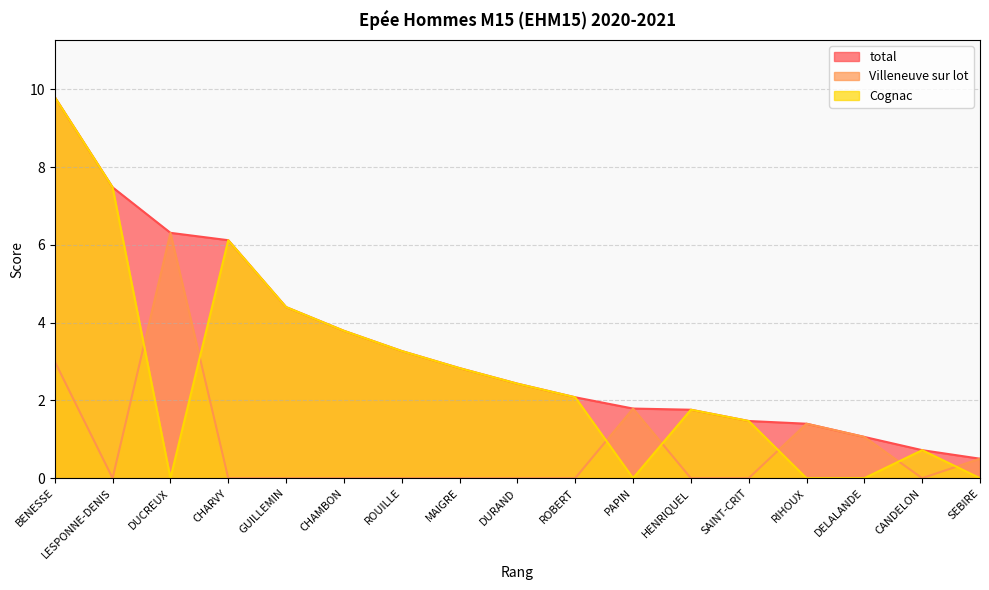

Between LESPONNE-DENIS and CHAMBON, which is larger?

LESPONNE-DENIS